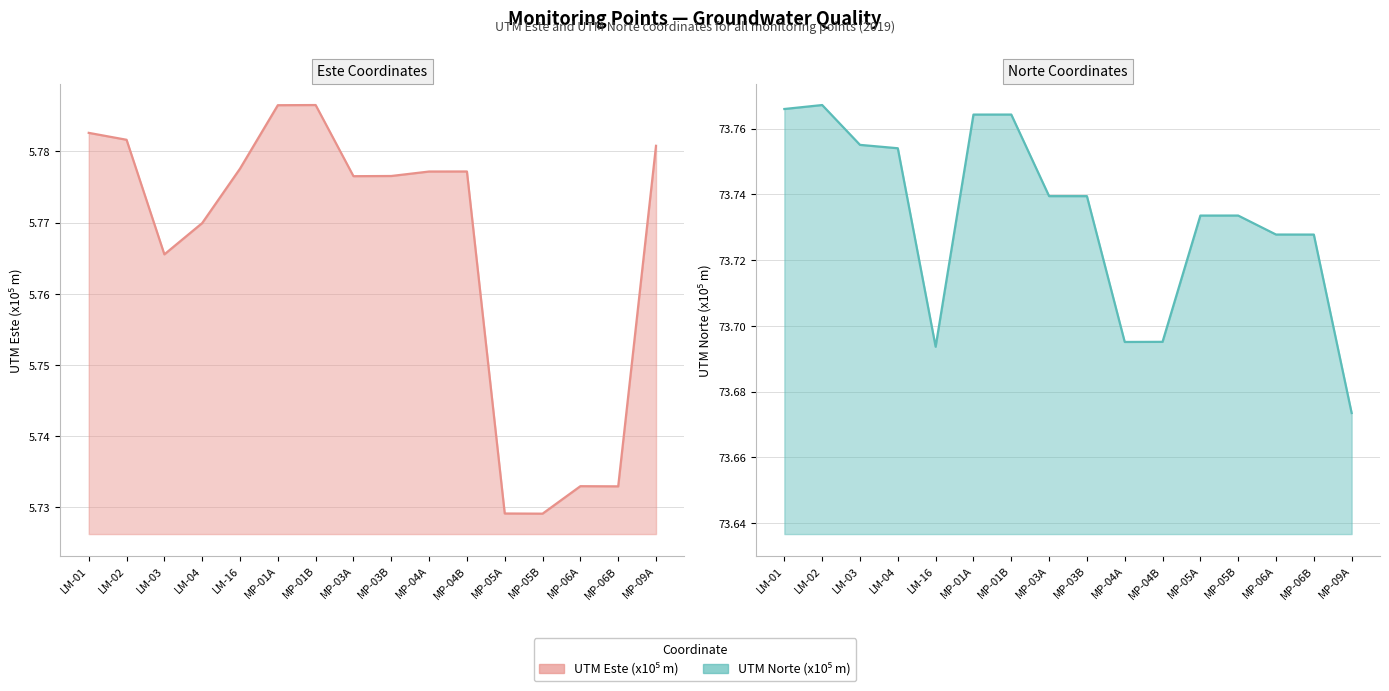

Which series has the largest total across all categories?

UTM Norte (x10⁵ m)